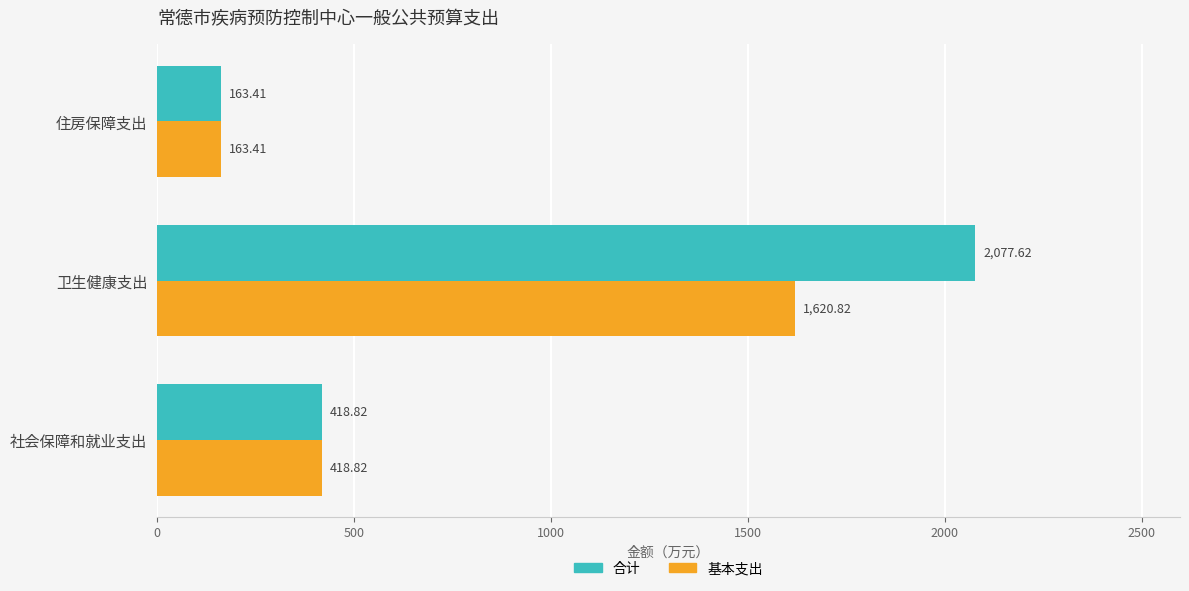

Where is 合计 nearest to the value 1120?

社会保障和就业支出